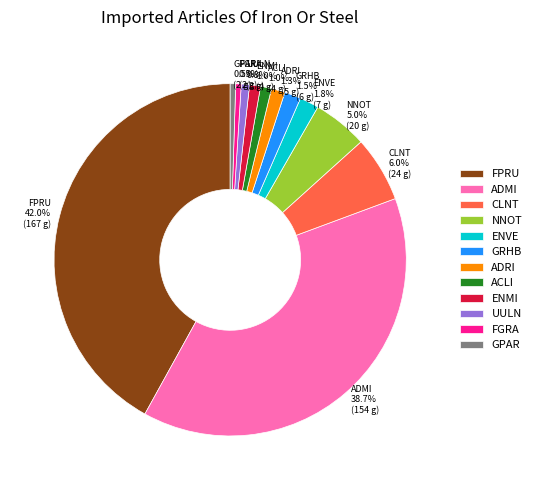

What portion of the pie excludes ADRI?

98.7%